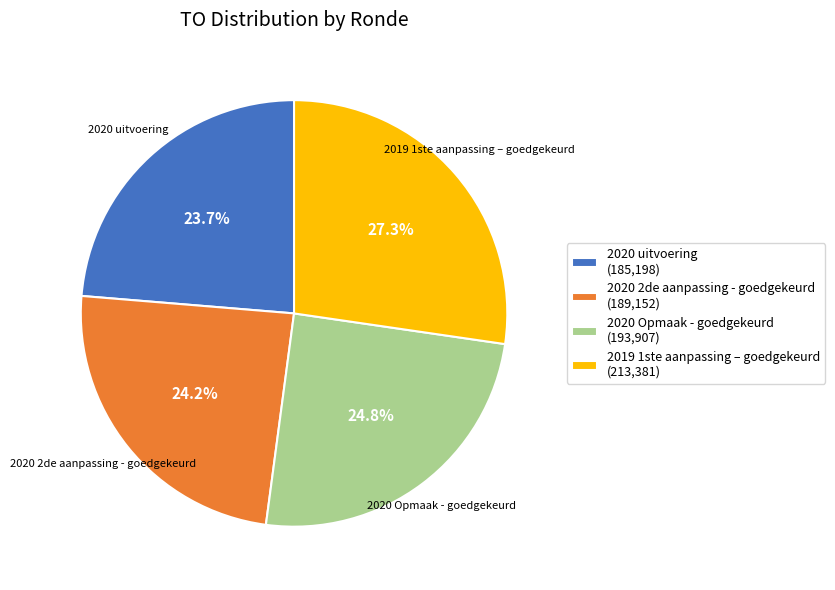

Which slice is the largest?

2019 1ste aanpassing – goedgekeurd